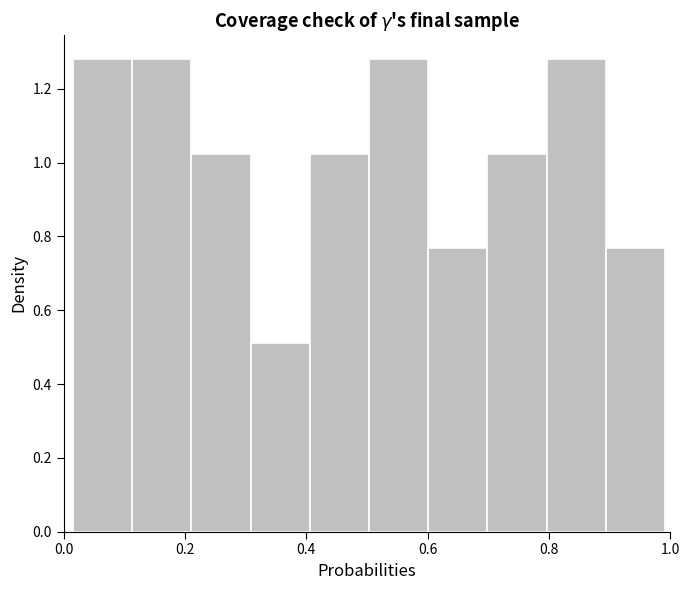

What is the height of the bar covering 0.50 to 0.60 on the x-axis? Neither the bar edges nor the heights are printed on the chart, so give them approximately, as read against the axes.

1.28